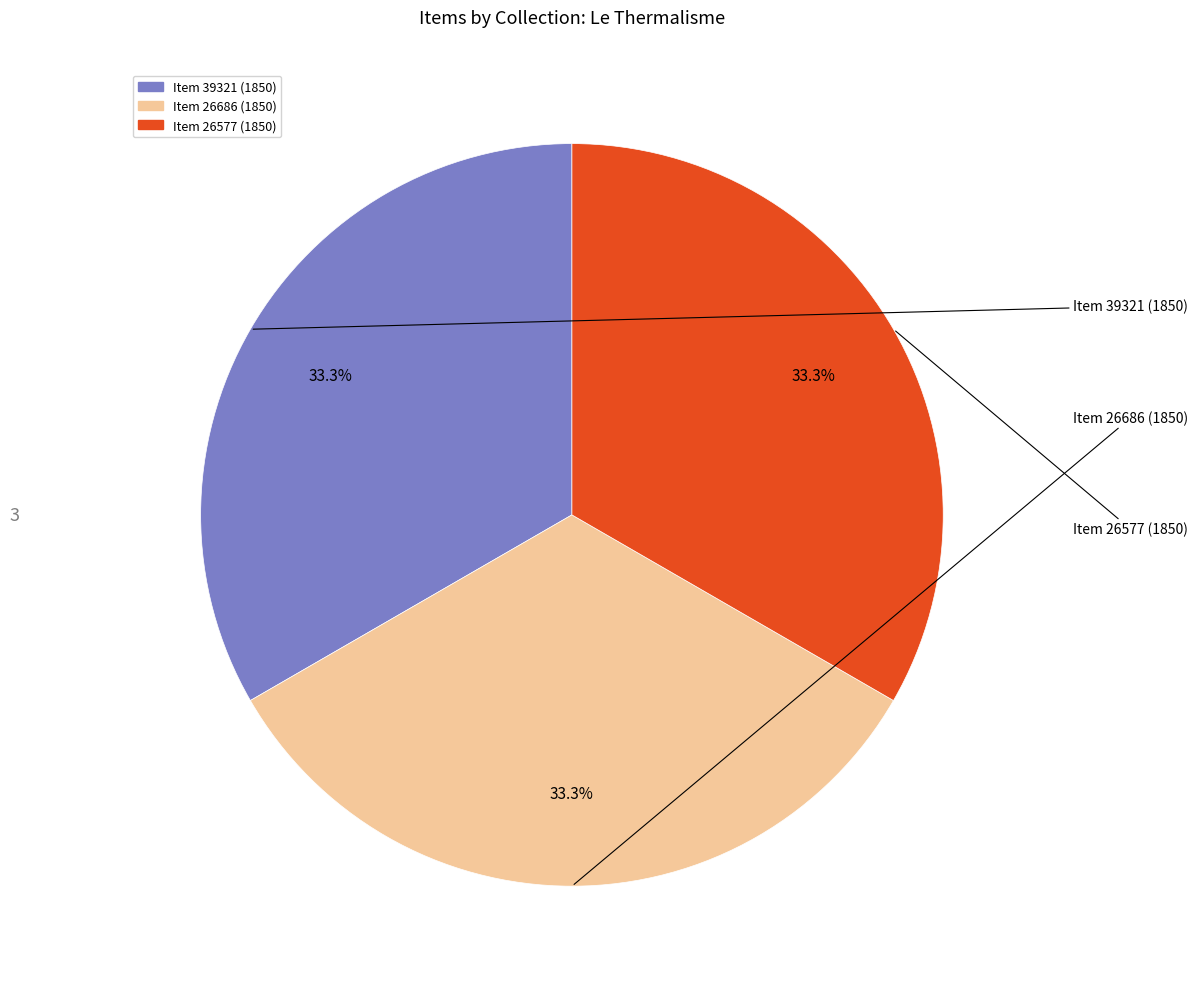

To the nearest percent, what is the difference between the largest and smallest slice percentages?

0%